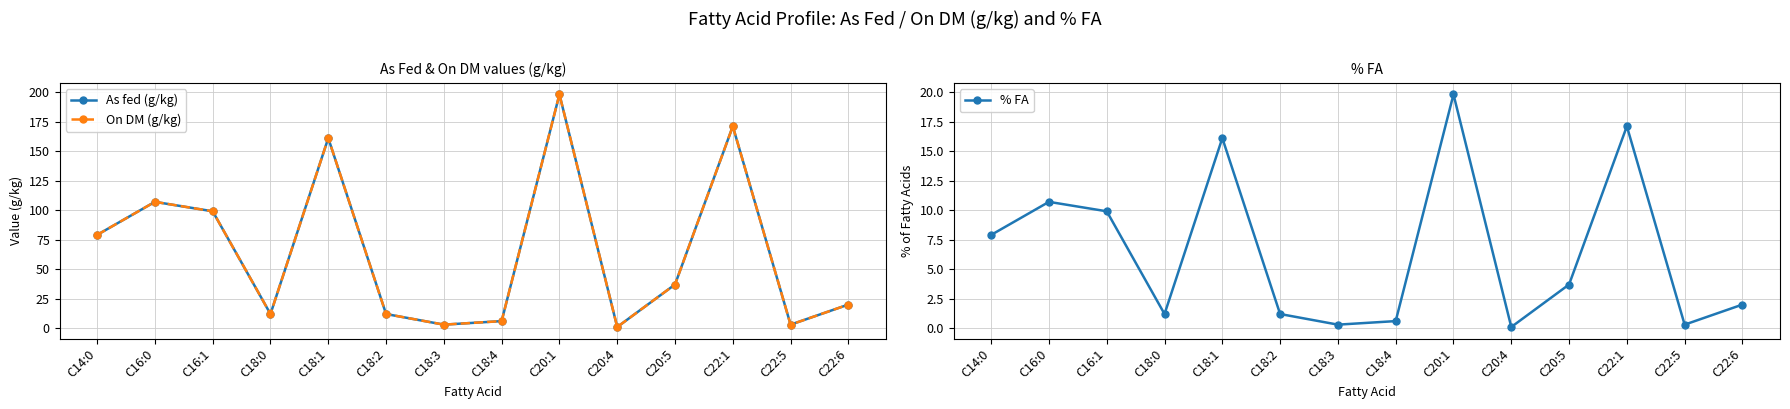

The On DM (g/kg) series shows 1.7 at C18:4. True or false?

False